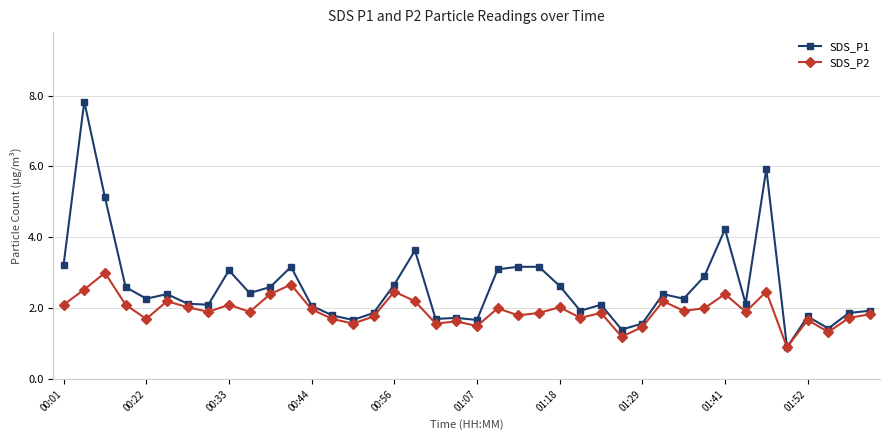

Reading left to right, list all the values displayed in this chart.

SDS_P1: 3.2	7.8	5.1	2.6	2.3	2.4	2.1	2.1	3.1	2.4	2.6	3.2	2.1	1.8	1.7	1.9	2.7	3.6	1.7	1.7	1.7	3.1	3.2	3.2	2.6	1.9	2.1	1.4	1.6	2.4	2.3	2.9	4.2	2.1	5.9	0.9	1.8	1.4	1.9	1.9
SDS_P2: 2.1	2.5	3.0	2.1	1.7	2.2	2.0	1.9	2.1	1.9	2.4	2.7	2.0	1.7	1.6	1.8	2.5	2.2	1.6	1.6	1.5	2.0	1.8	1.9	2.0	1.7	1.9	1.2	1.5	2.2	1.9	2.0	2.4	1.9	2.5	0.9	1.7	1.3	1.7	1.8